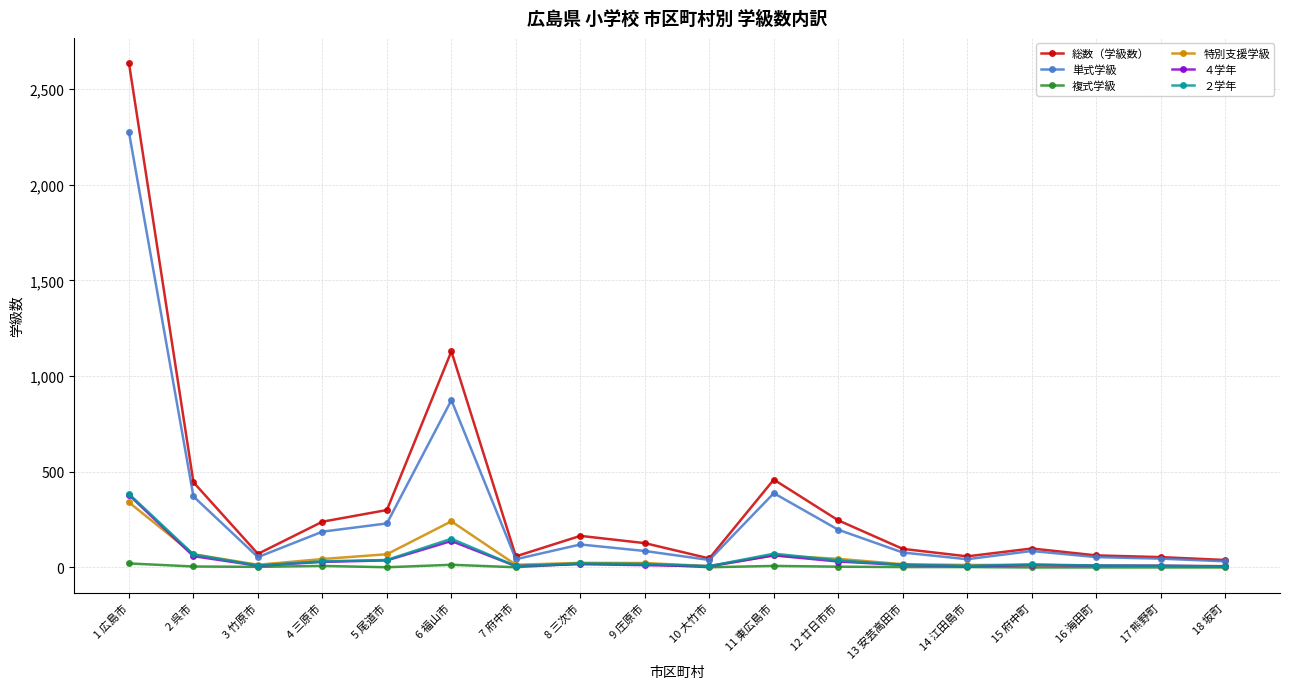

What is the label of the 6th point from the left?

6 福山市